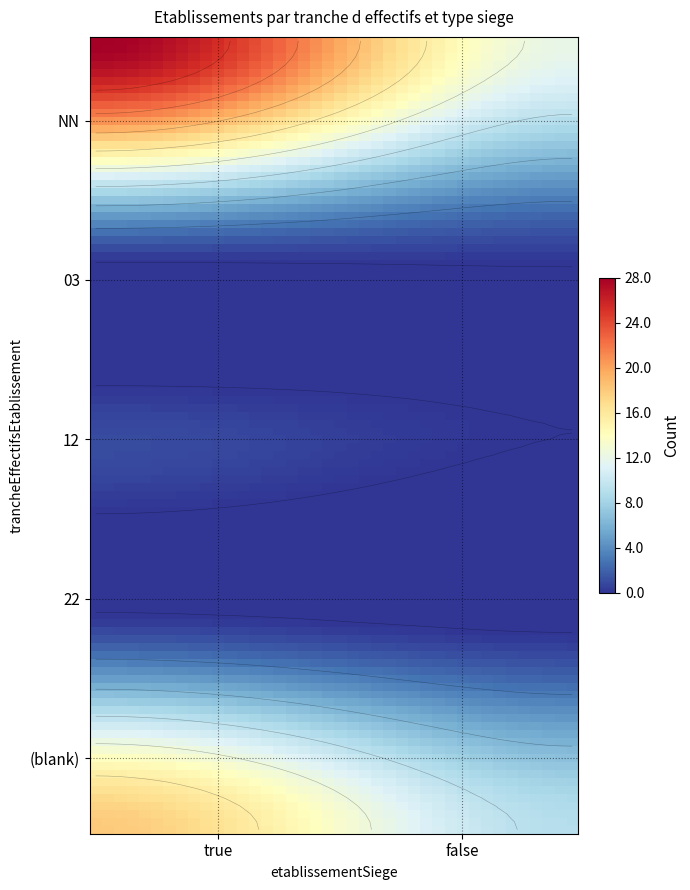

Rank the categories by value from highest to lowest.

NN_true, _true, NN_false, _false, 03_true, 03_false, 12_true, 22_true, 12_false, 22_false